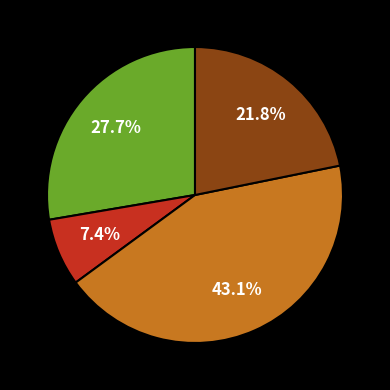

Is there a majority slice in this chart?

No